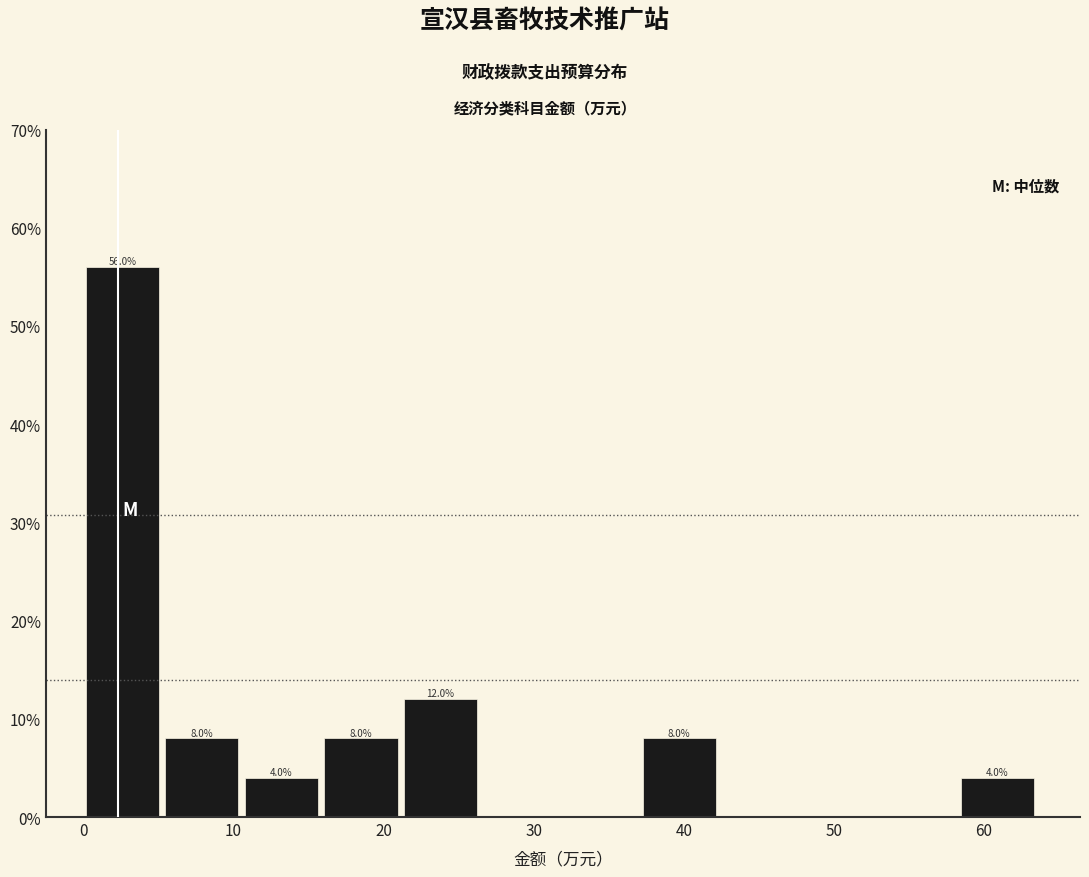

Which range on the x-axis has the tallest bar?

0 to 5